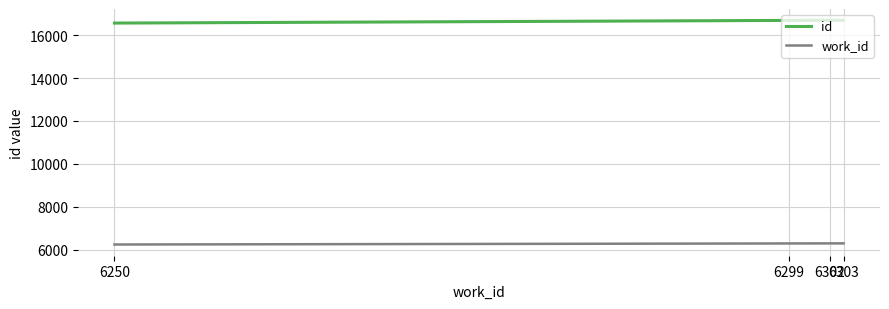

What is the sum of all work_id values?

25154